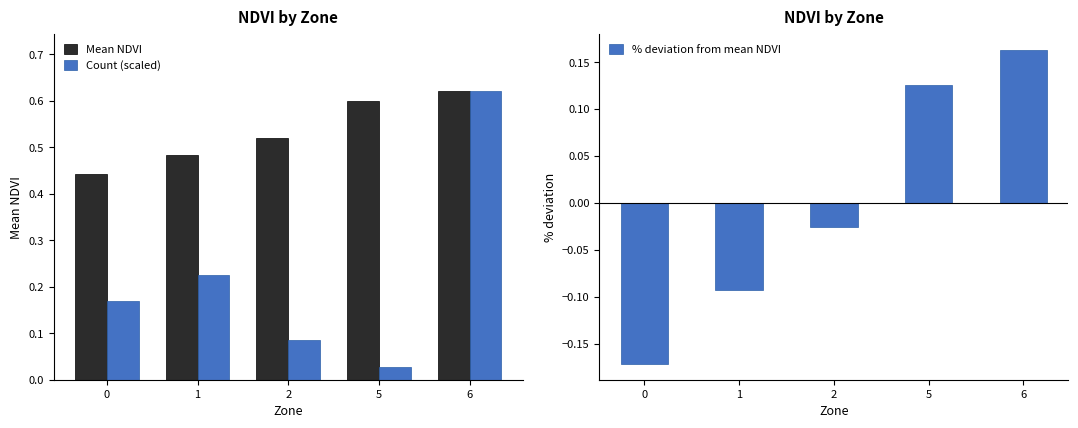

At which category is the sum across all series the highest?

6